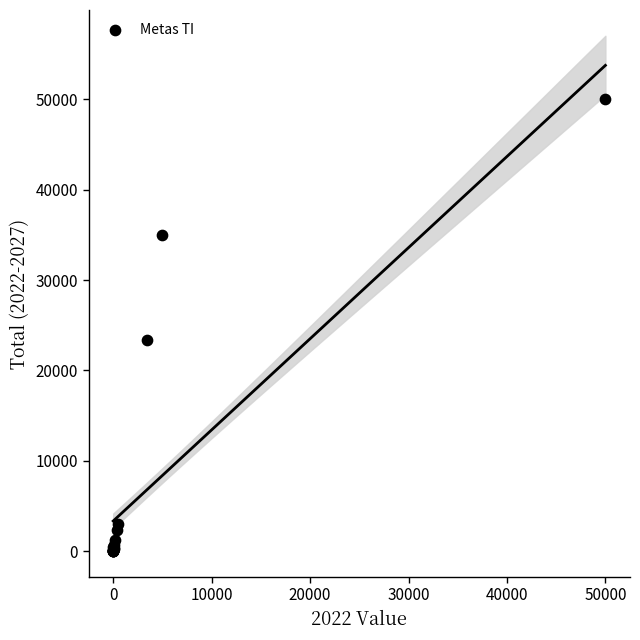

What Y value in the scatter plot is closest to 25003?

23400